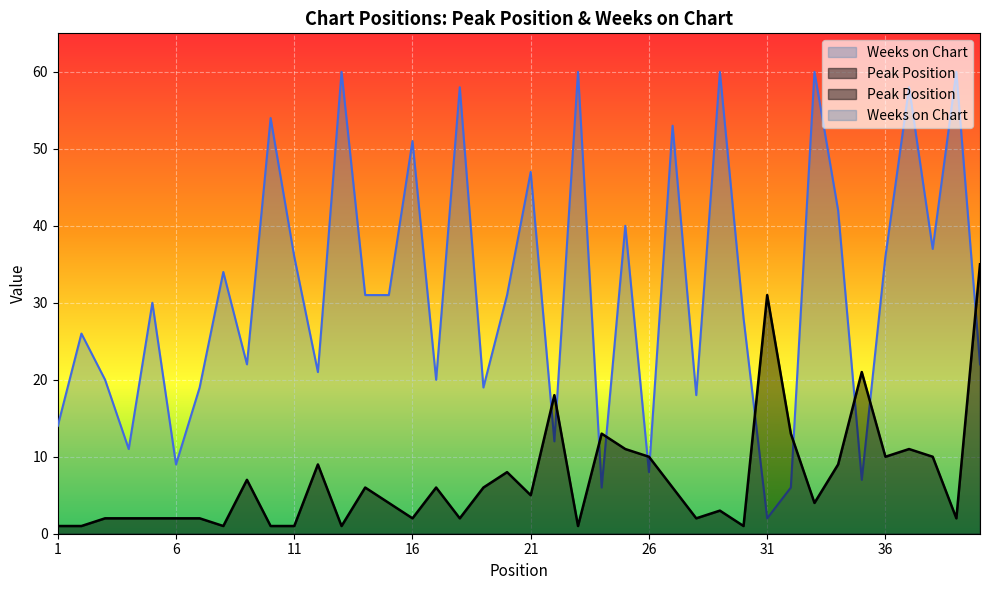

What is the difference between the Weeks on Chart values at 26 and 19?

11